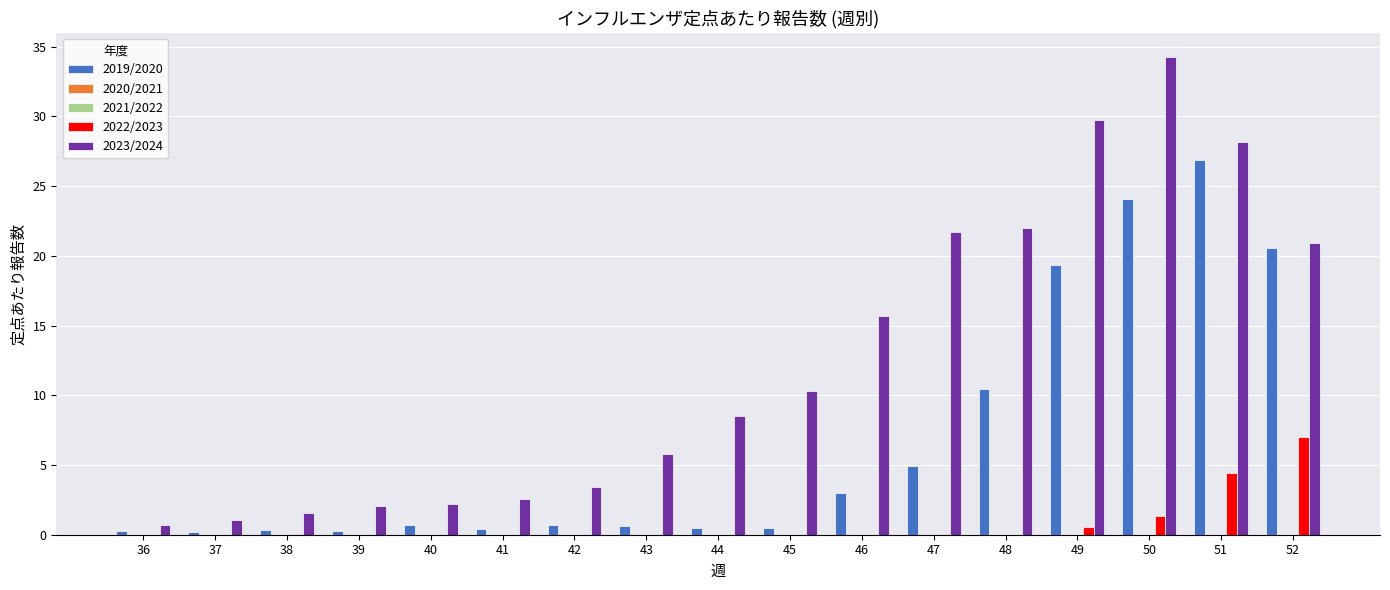

What is the sum of all 2023/2024 values?

210.6